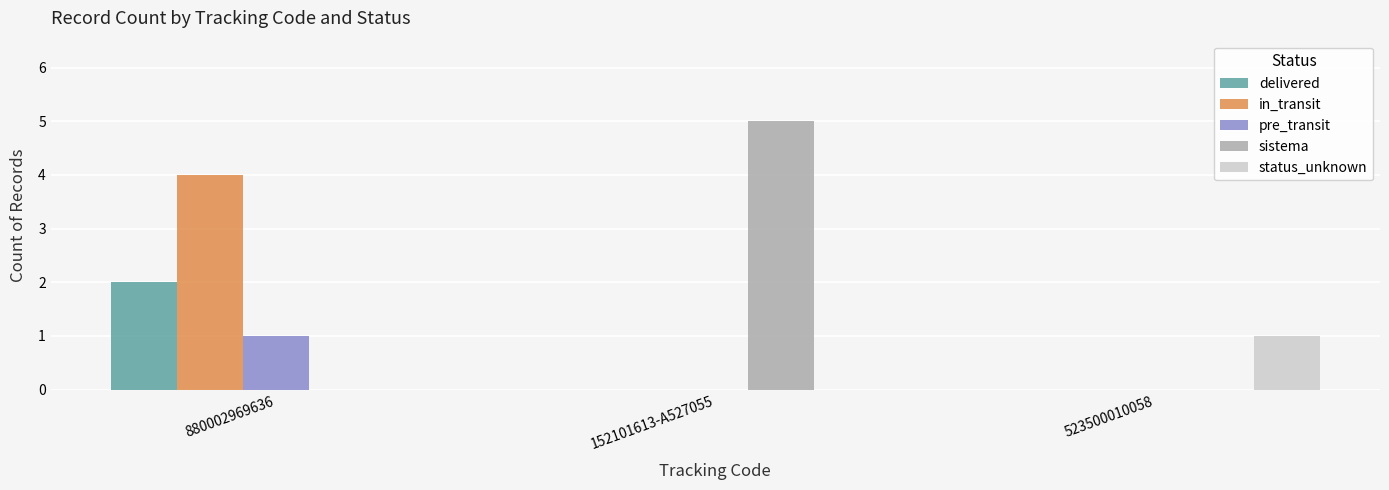

Which category has the highest value in the pre_transit series?

880002969636